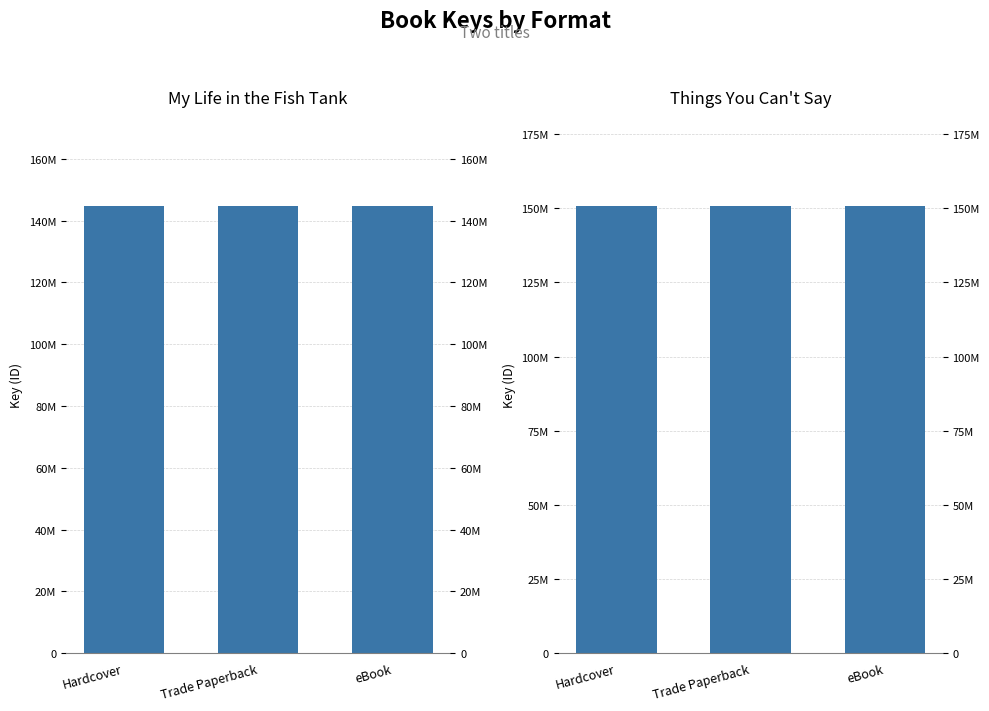

The value of My Life in the Fish Tank at Hardcover is 144627871. True or false?

True